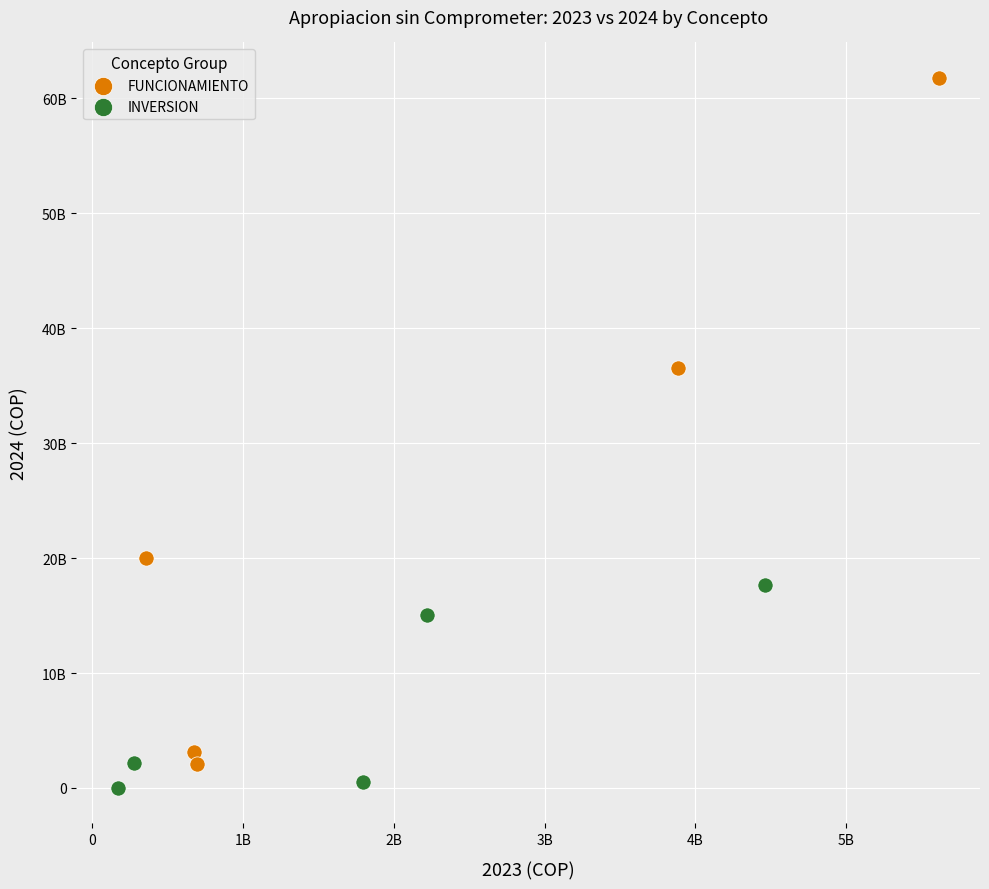

Which series reaches the maximum Y coordinate?

FUNCIONAMIENTO